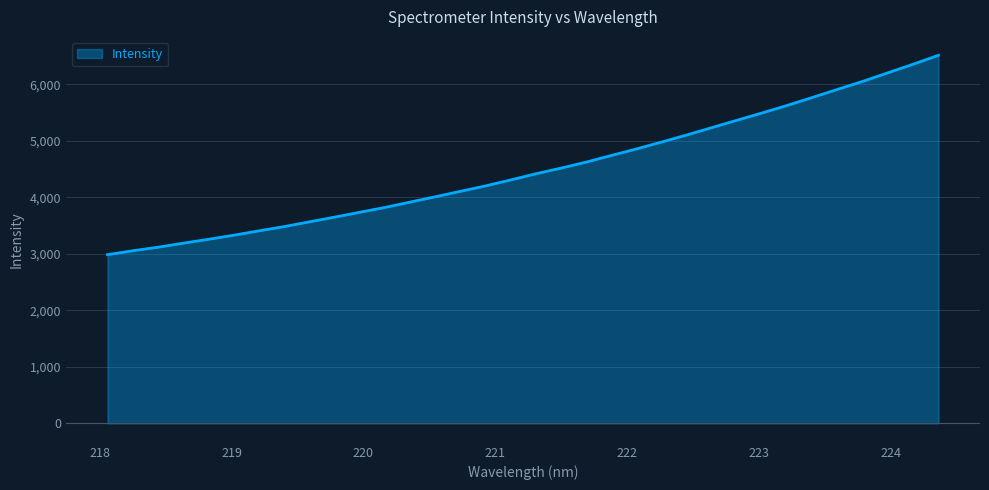

True or false: there are more than 0 points higher than both neighbors.

False